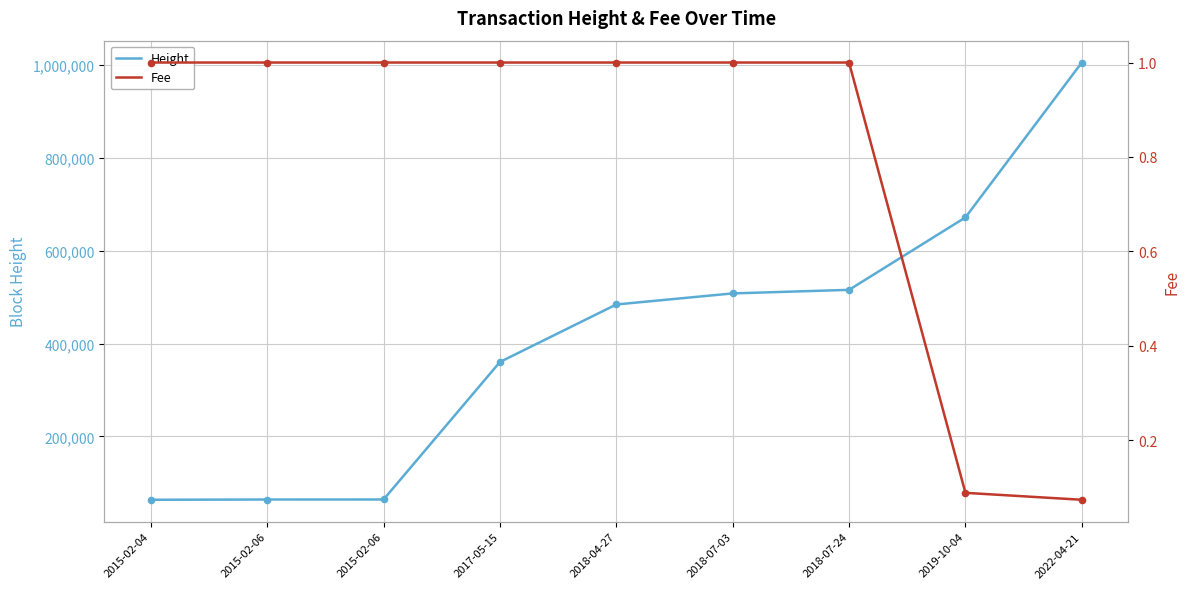

Which series has the largest total across all categories?

Height